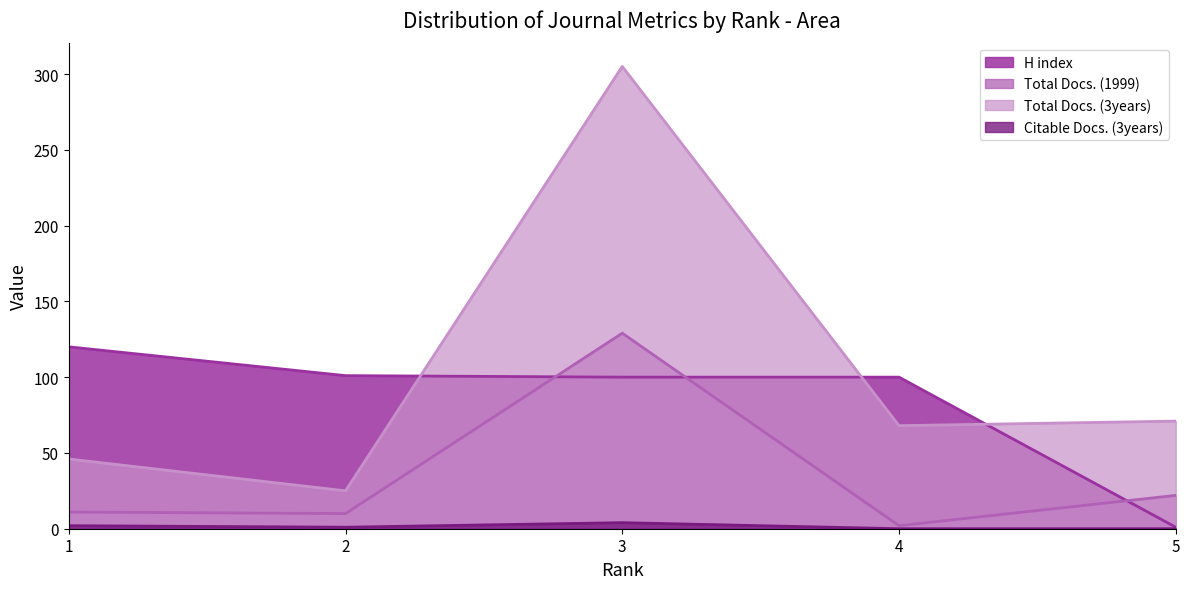

True or false: Citable Docs. (3years) and H index cross at least once.

False